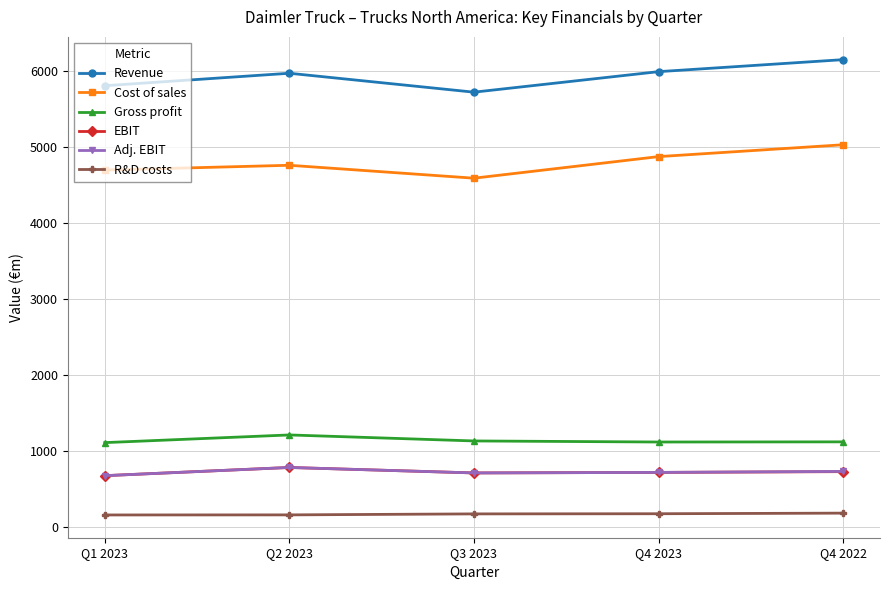

True or false: Cost of sales and Revenue intersect in this chart.

False